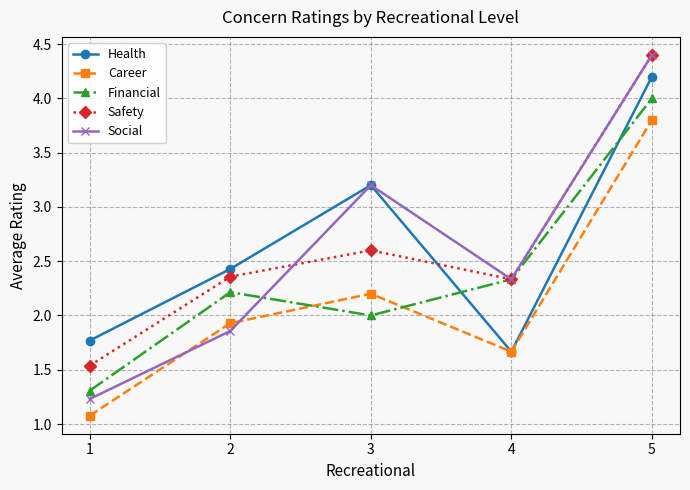

The value of Financial at 1 is 0.7. True or false?

False